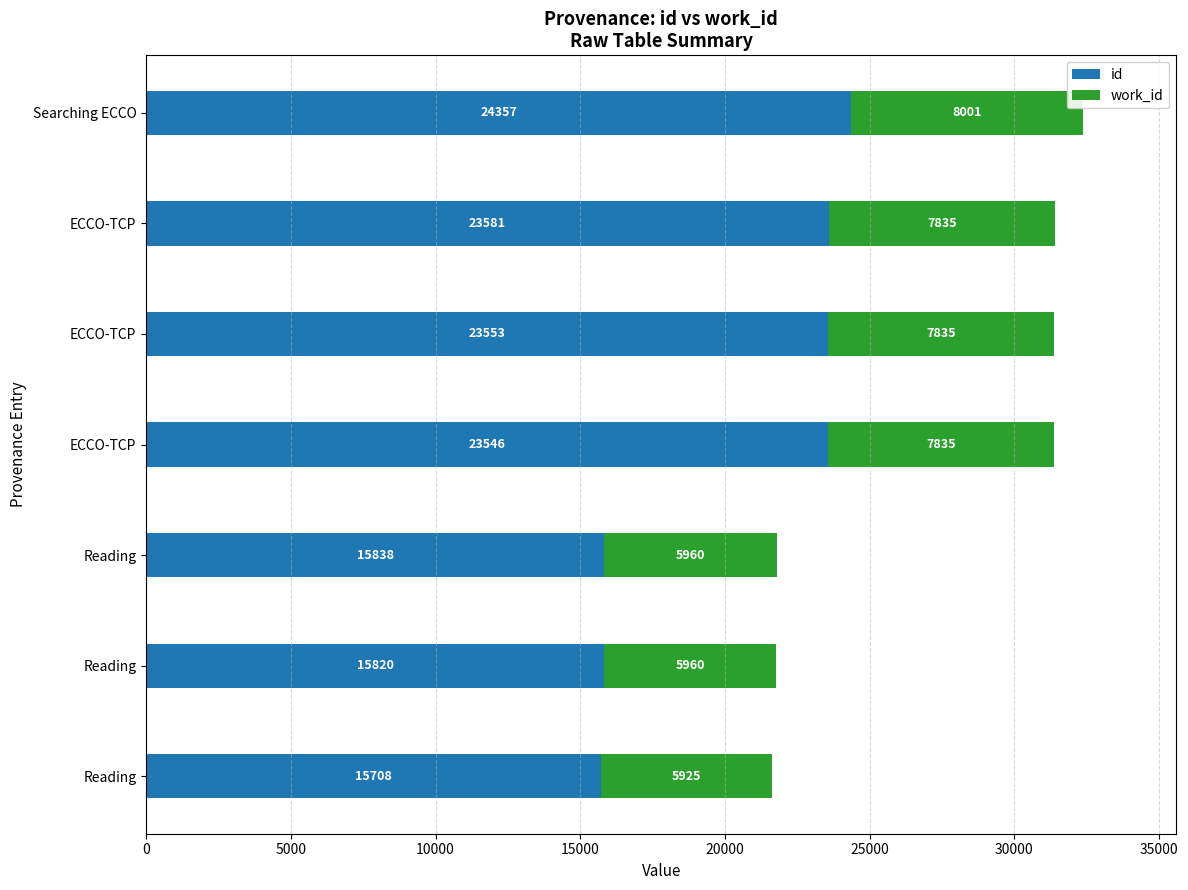

What is the value of the work_id bar at the 4th from the left?

7835